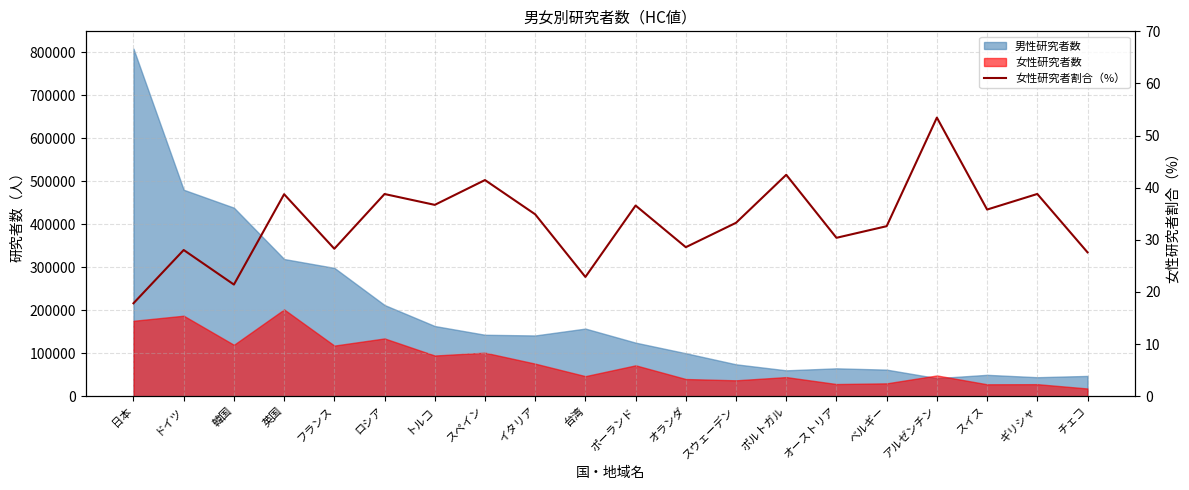

What value does the data have at ポーランド?

36.6